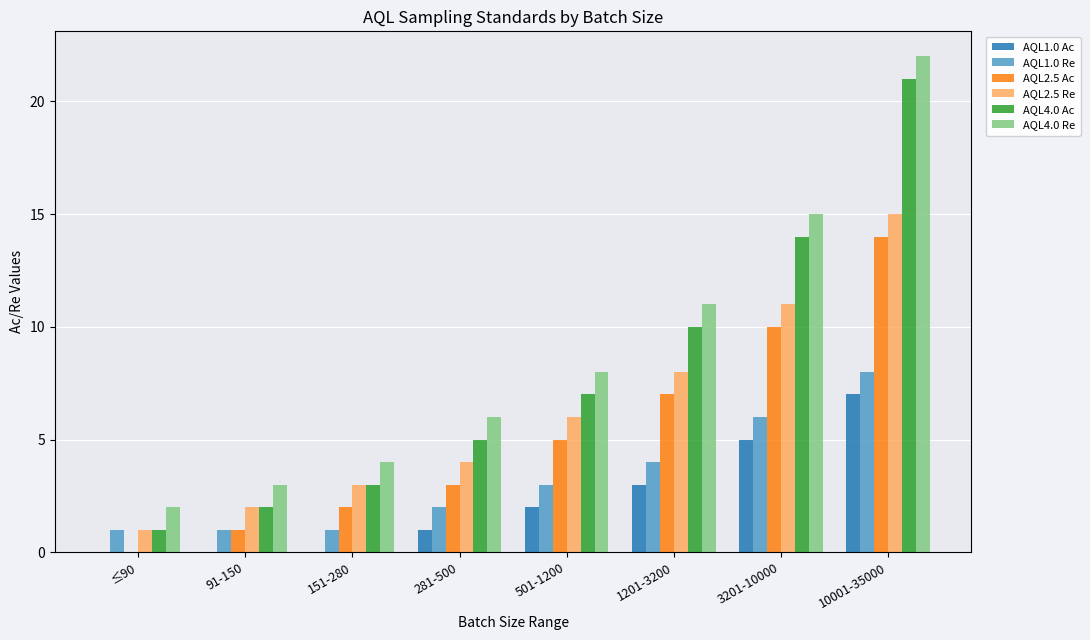

What is the sum of all AQL1.0 Re values?

26